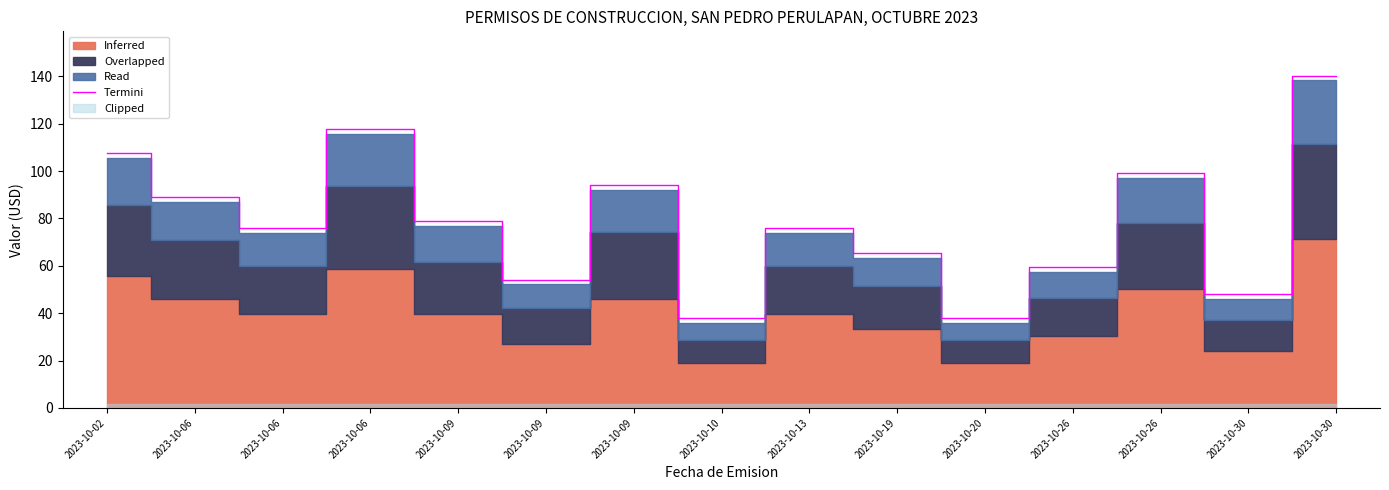

What is the sum of all values?

1180.6